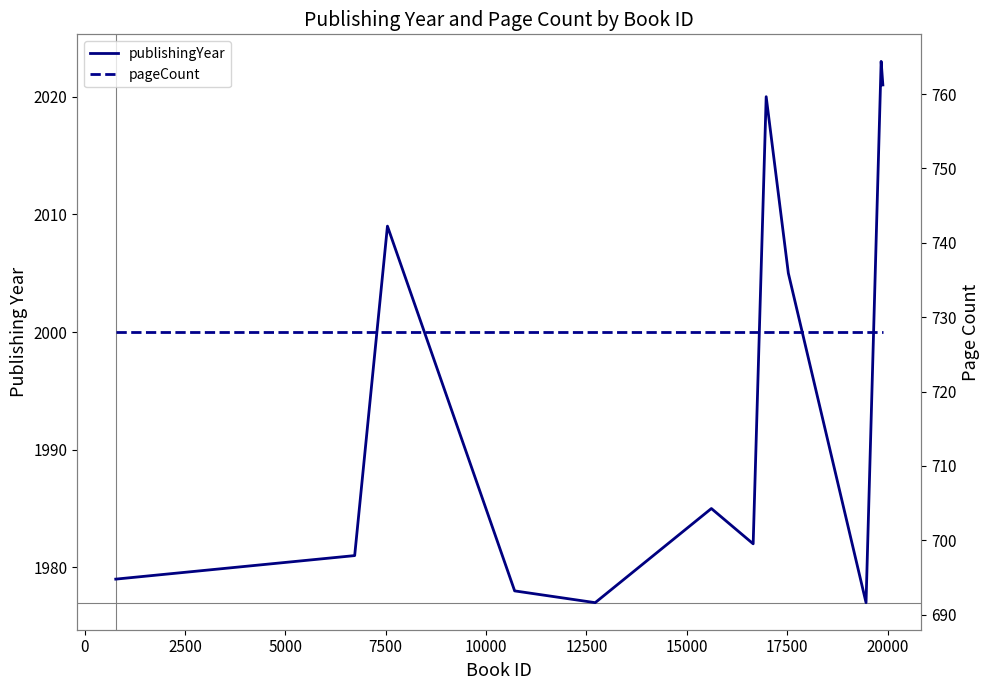

How many interior local peaks does the publishingYear series have?

4